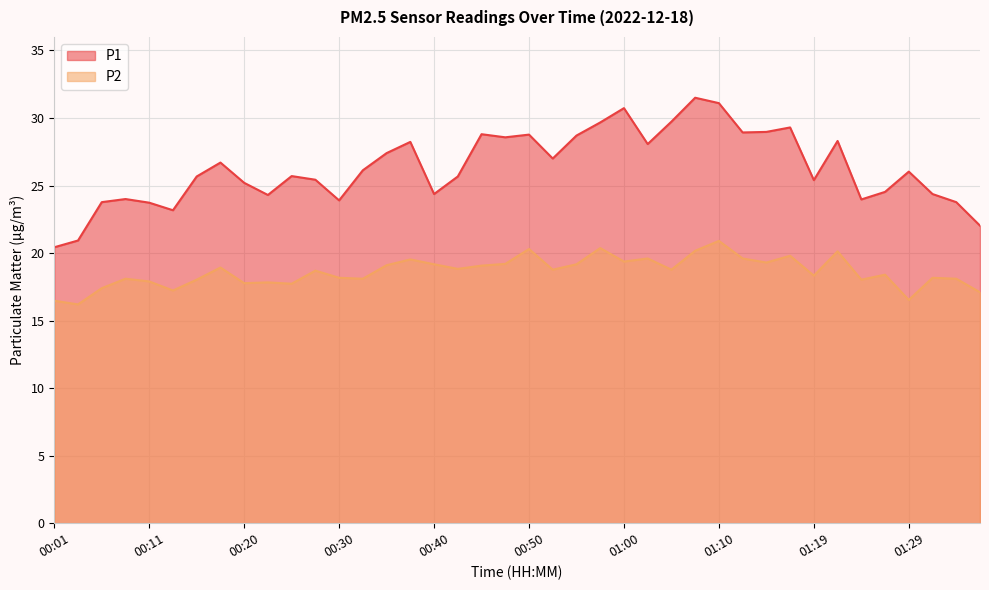

The P1 series shows 29.0 at 01:14. True or false?

True